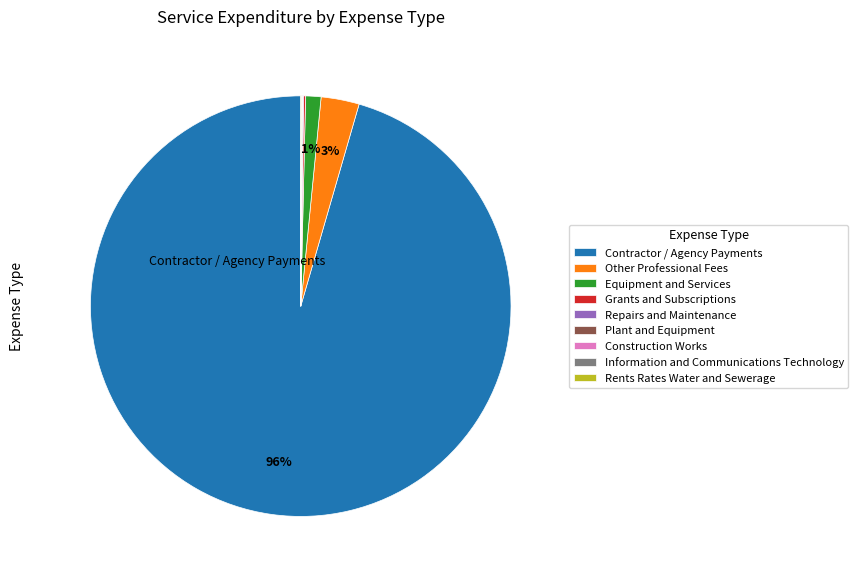

To the nearest percent, what percentage of the pie is Equipment and Services?

1%